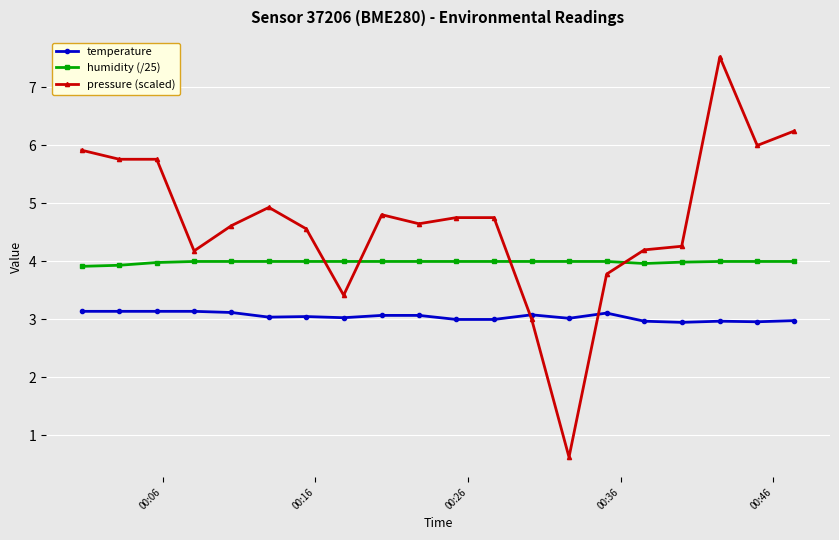

What is the value of the humidity (/25) point at the 15th from the left?

4.0